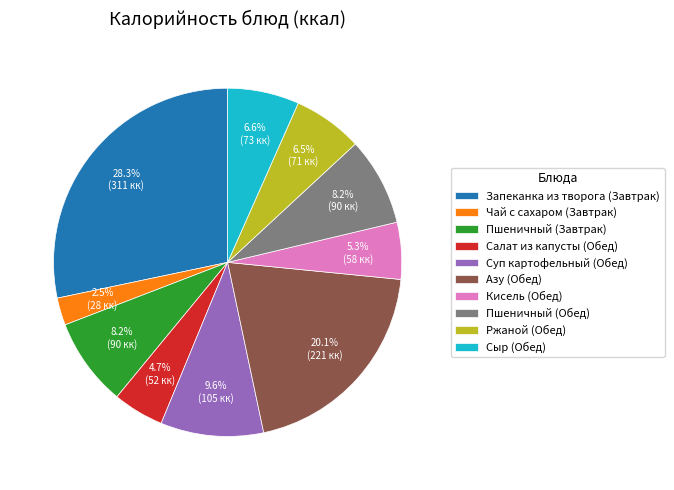

Between Салат из капусты (Обед) and Ржаной (Обед), which is larger?

Ржаной (Обед)